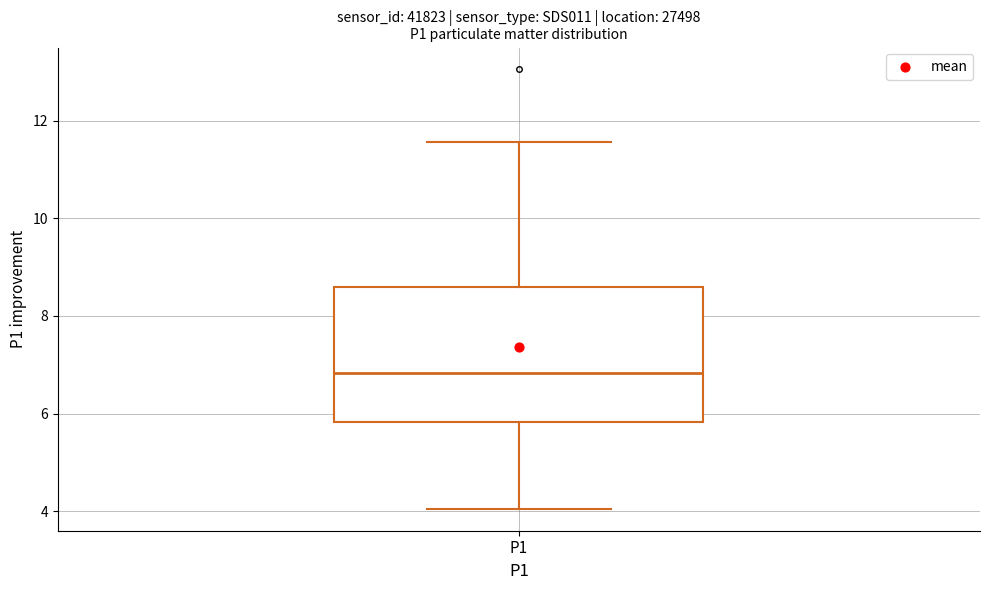

Where does the median line of the box for P1 sit on the y-axis? The values are not printed on the chart, so give them approximately, as read against the axis.

6.8